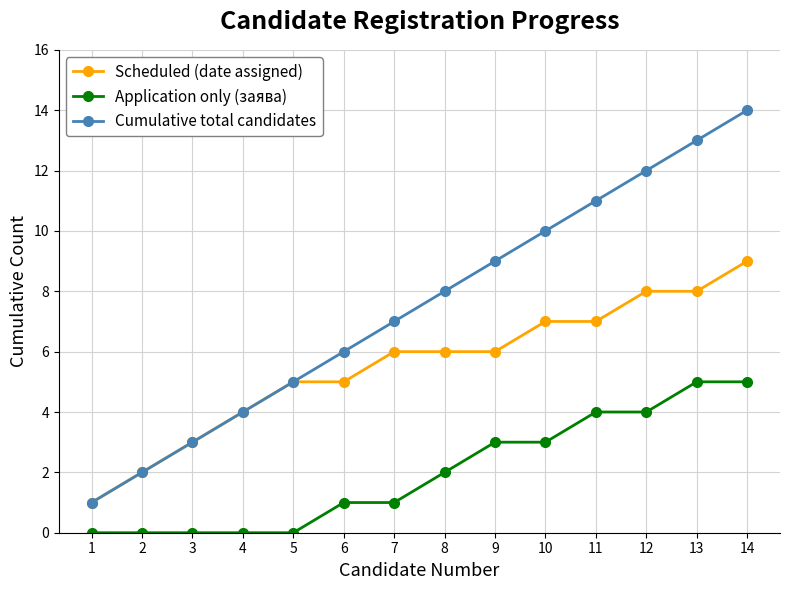

How many lines are shown in the chart?

3